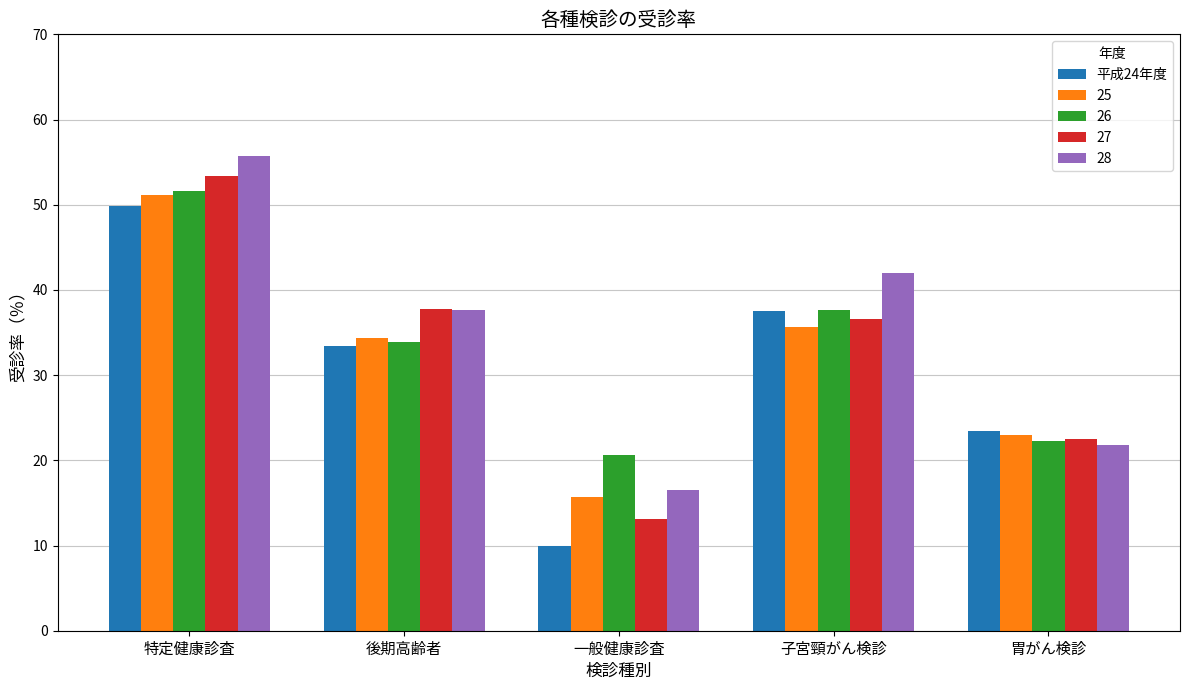

What is the difference between the maximum and minimum values in the 28 series?

39.2